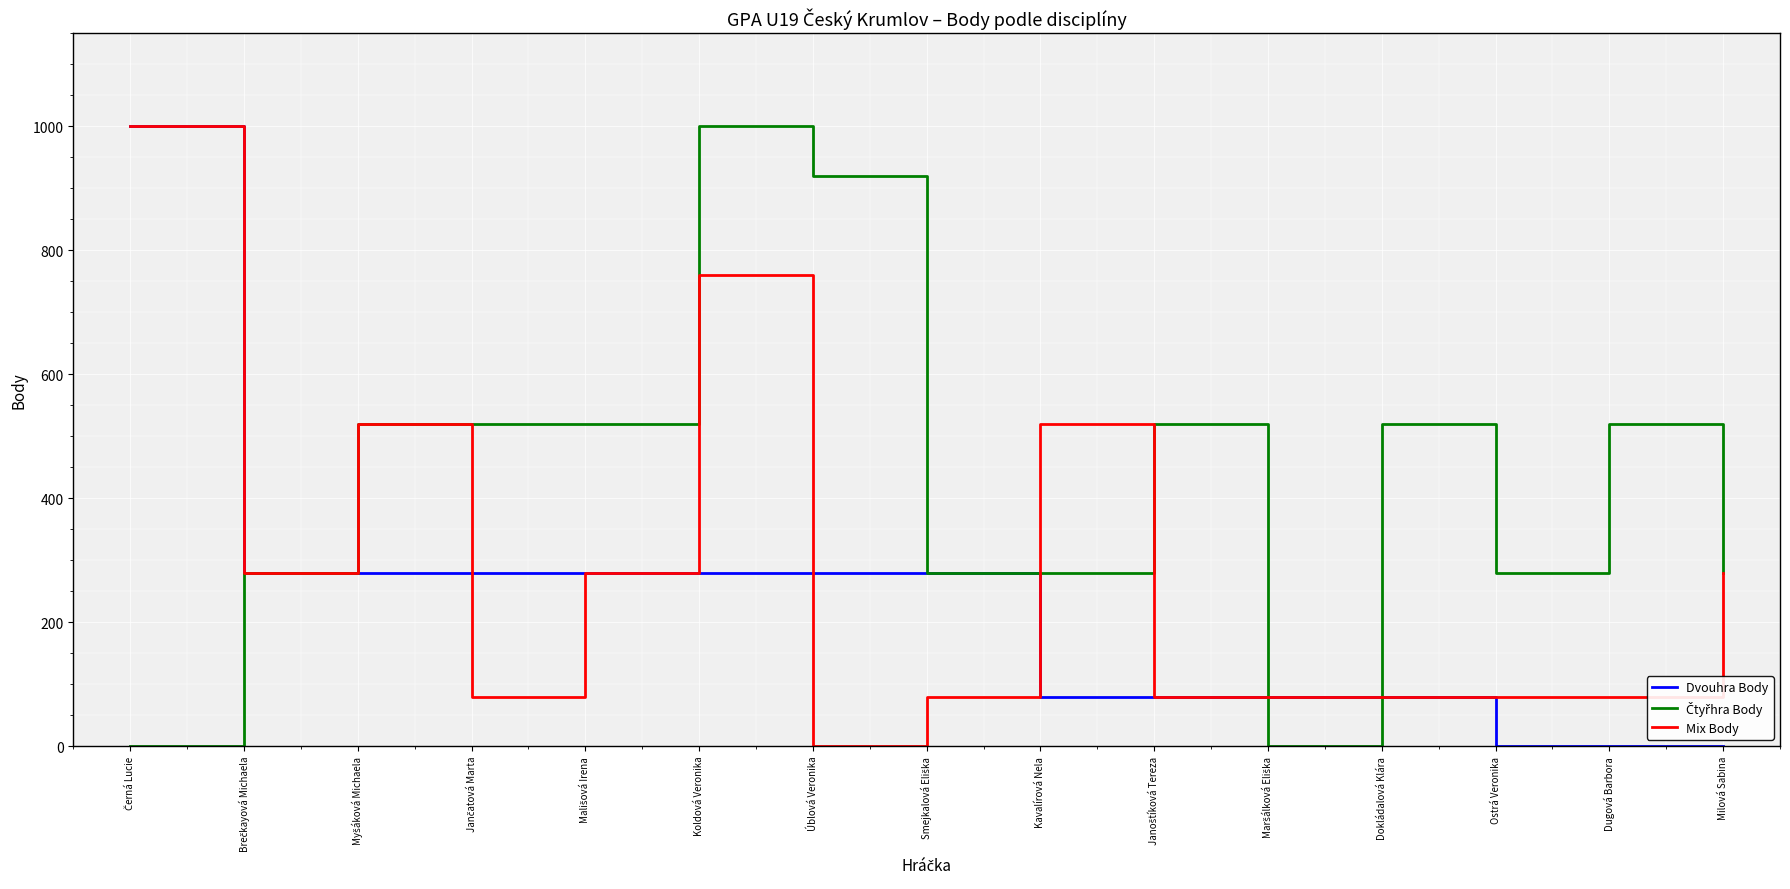

What is the sum of all Dvouhra Body values?

3280